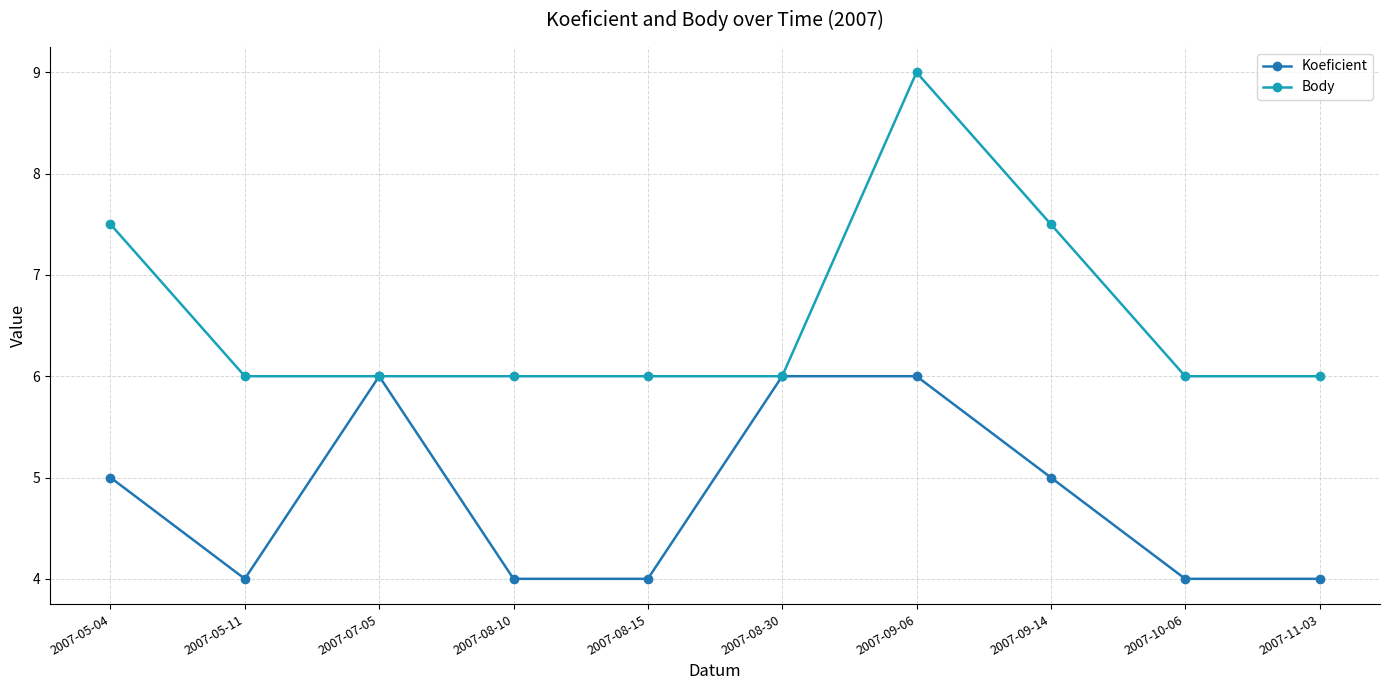

At which category is the sum across all series the highest?

2007-09-06